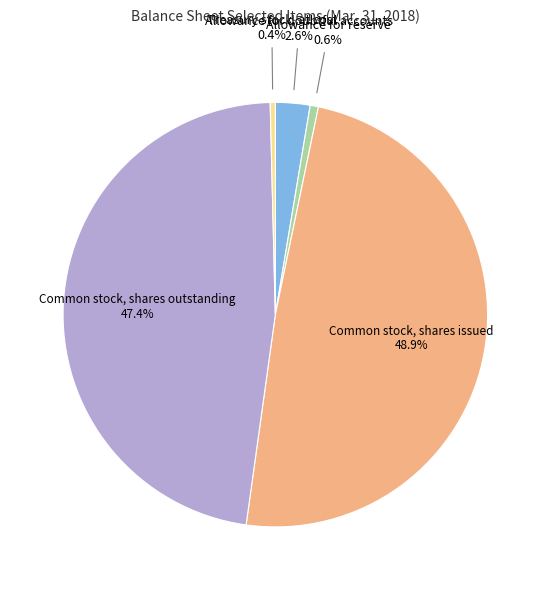

Between Allowance for reserve and Allowance for doubtful accounts, which is larger?

Allowance for doubtful accounts